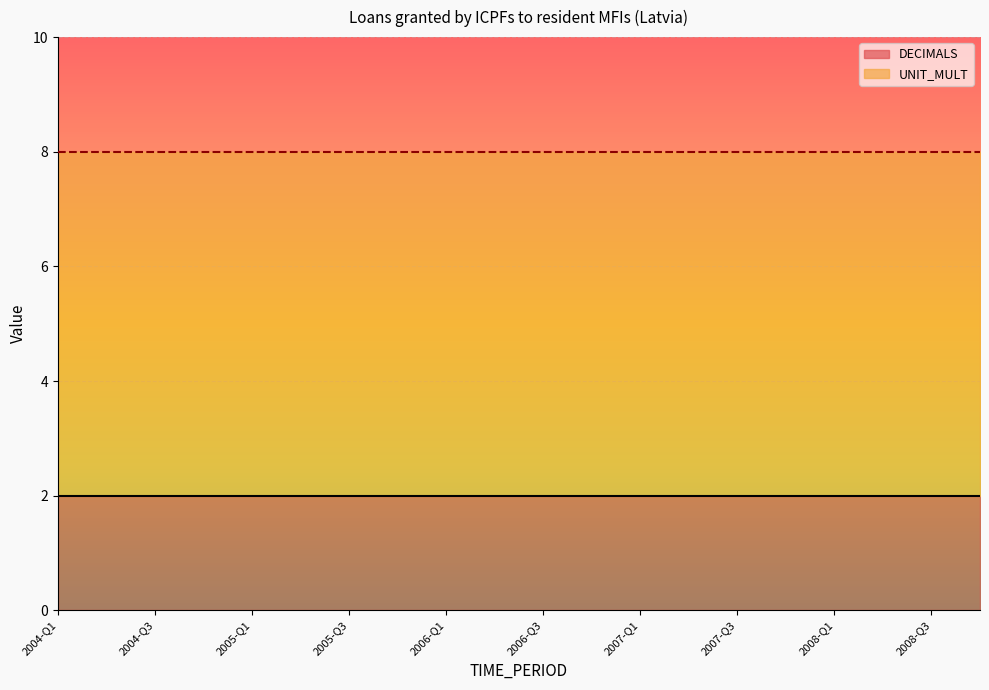

Is the value of DECIMALS at 2008-Q4 greater than the value of UNIT_MULT at 2006-Q4?

No